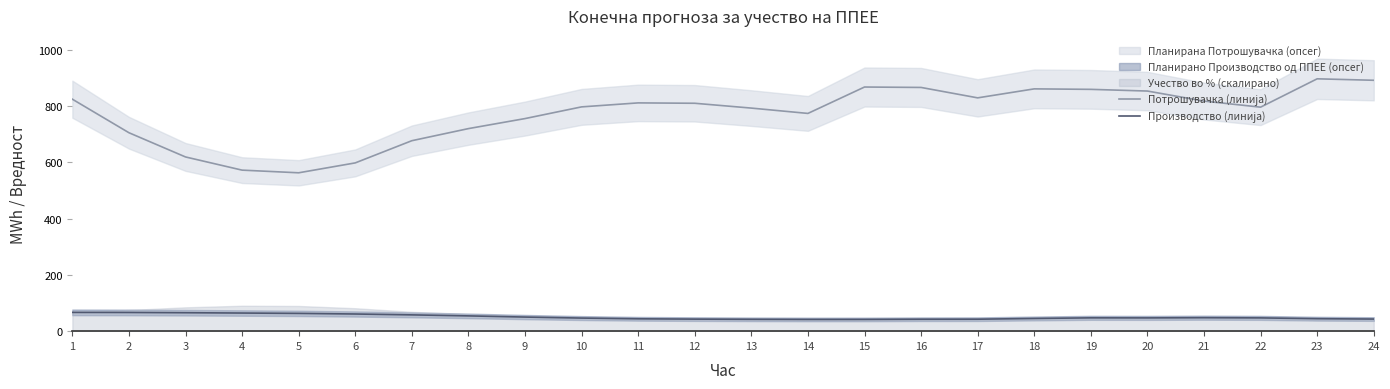

Reading left to right, list all the values displayed in this chart.

Потрошувачка (линија): 824.9	705.7	619.5	572.6	563.2	598.4	677.3	720.3	756.0	797.5	811.7	810.4	793.2	774.3	868.2	866.7	829.6	861.6	859.9	853.9	818.2	796.6	897.4	892.1
Производство (линија): 66.8	66.5	65.6	64.5	63.2	61.0	57.9	54.3	50.2	46.6	44.0	42.8	42.1	41.7	41.7	42.4	42.6	45.1	47.4	47.2	47.9	47.2	44.3	43.0